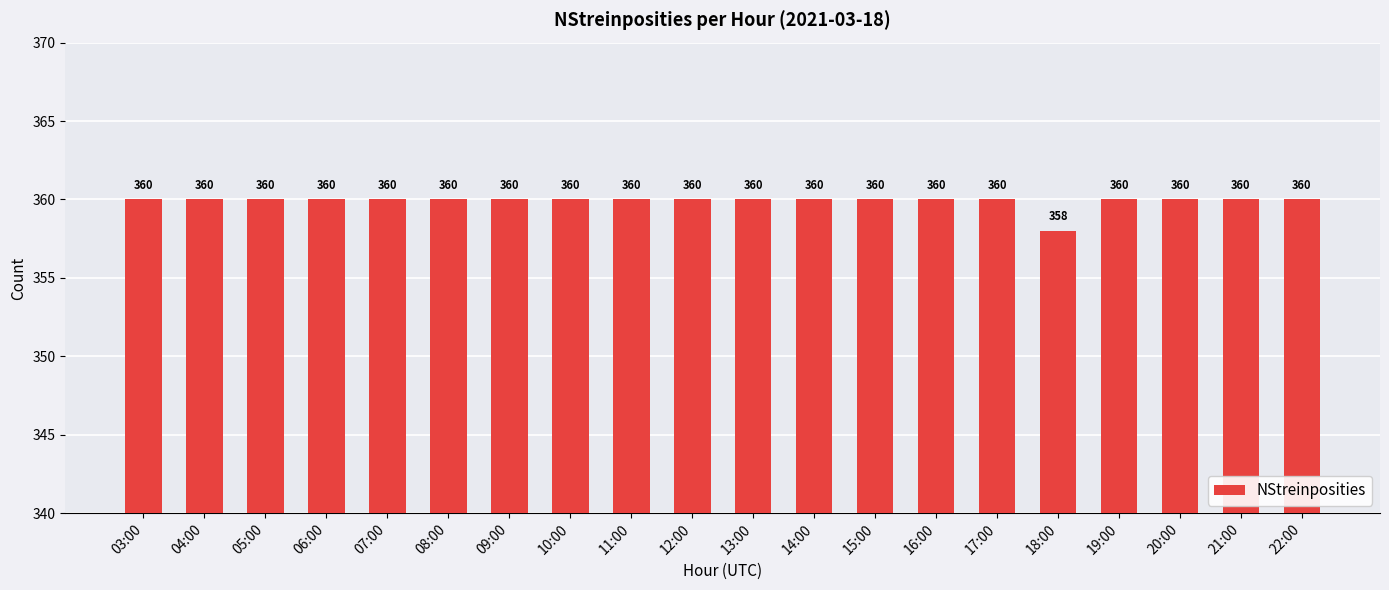

What is the value of the 20th bar from the left?

360